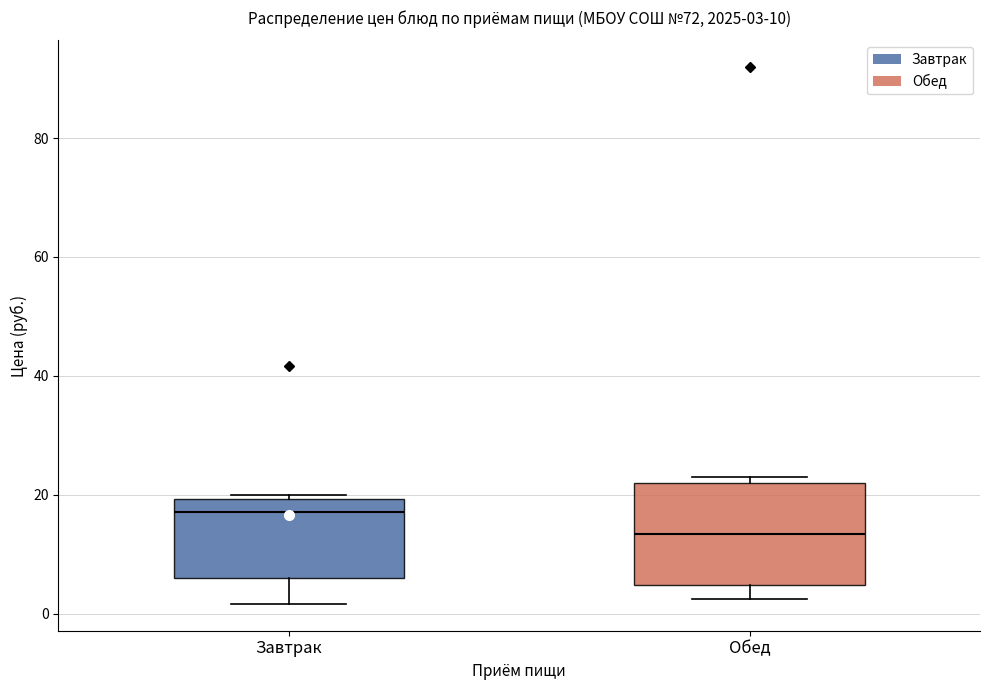

Which box's median line is the lowest?

Обед